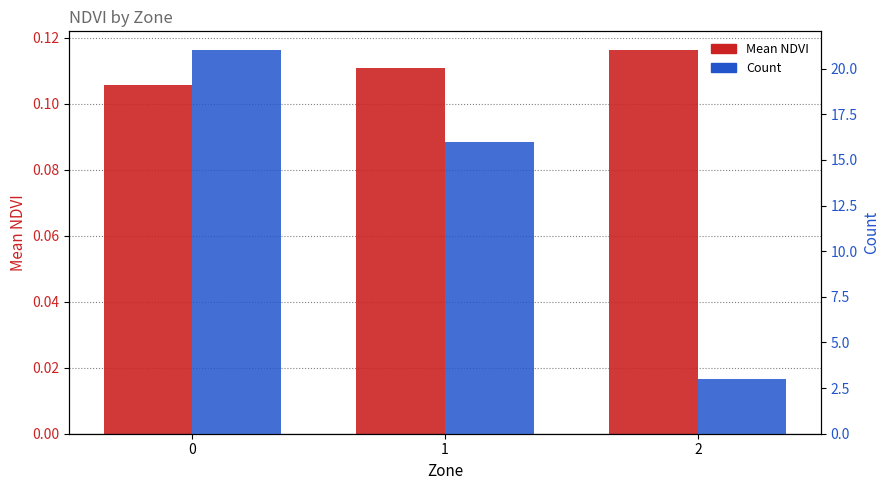

Reading left to right, what are all the values shown in this chart?

Mean NDVI: 0=0.1	1=0.1	2=0.1
Count: 0=21.0	1=16.0	2=3.0